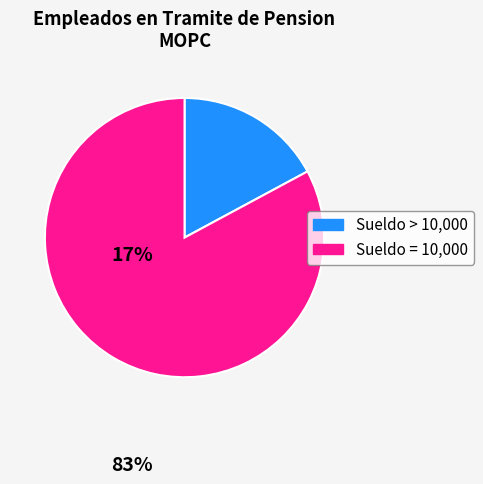

Is there any slice that represents more than half of the pie?

Yes